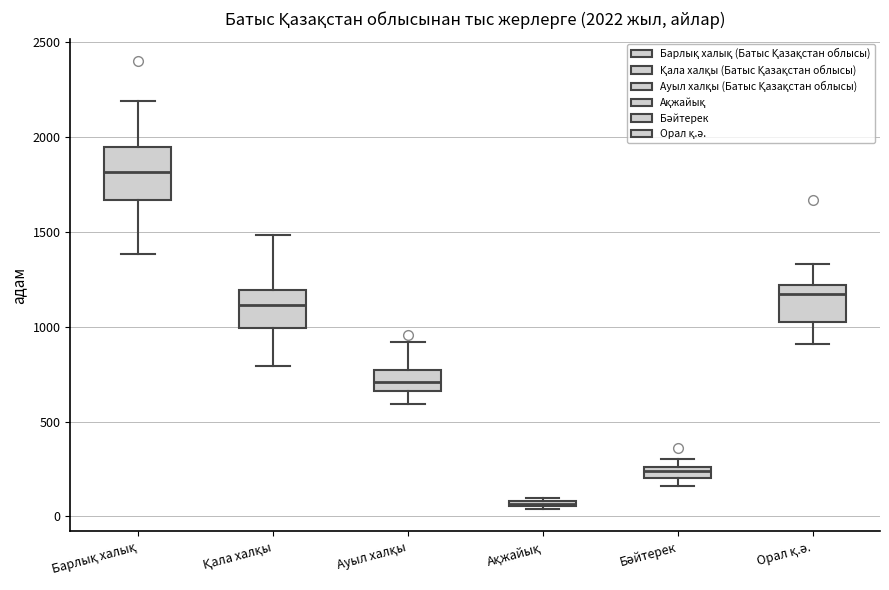

Which box has the highest median line?

Барлық халық